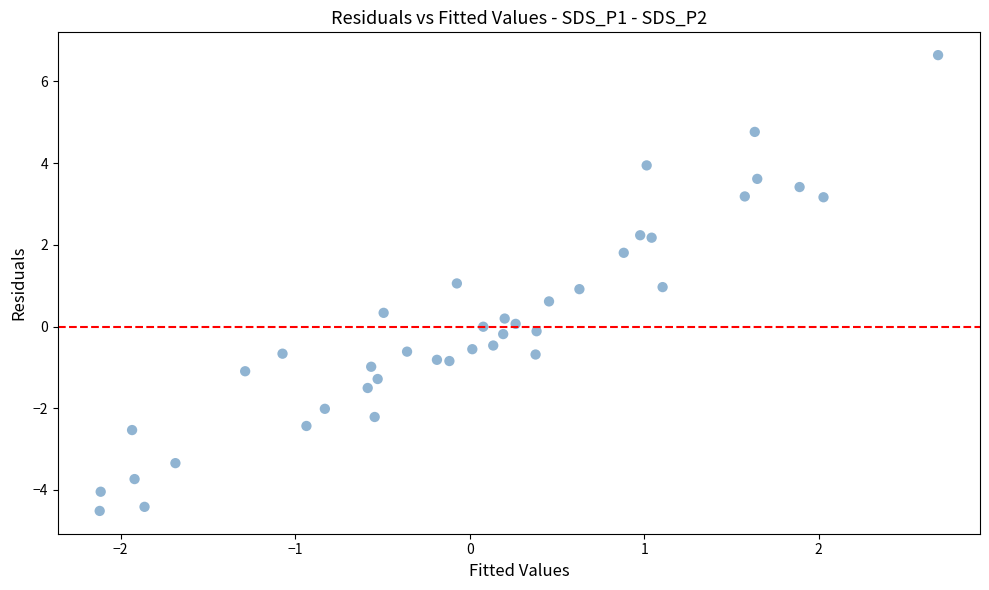

What is the range of X values (max minus min)?

4.8